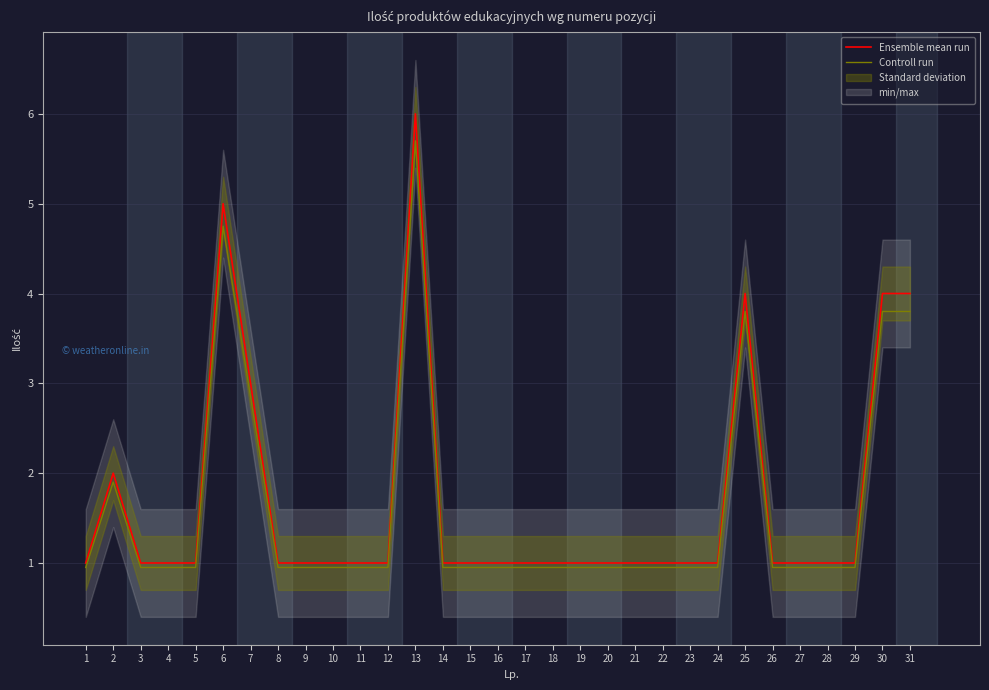

True or false: Ensemble mean run and Controll run intersect in this chart.

False